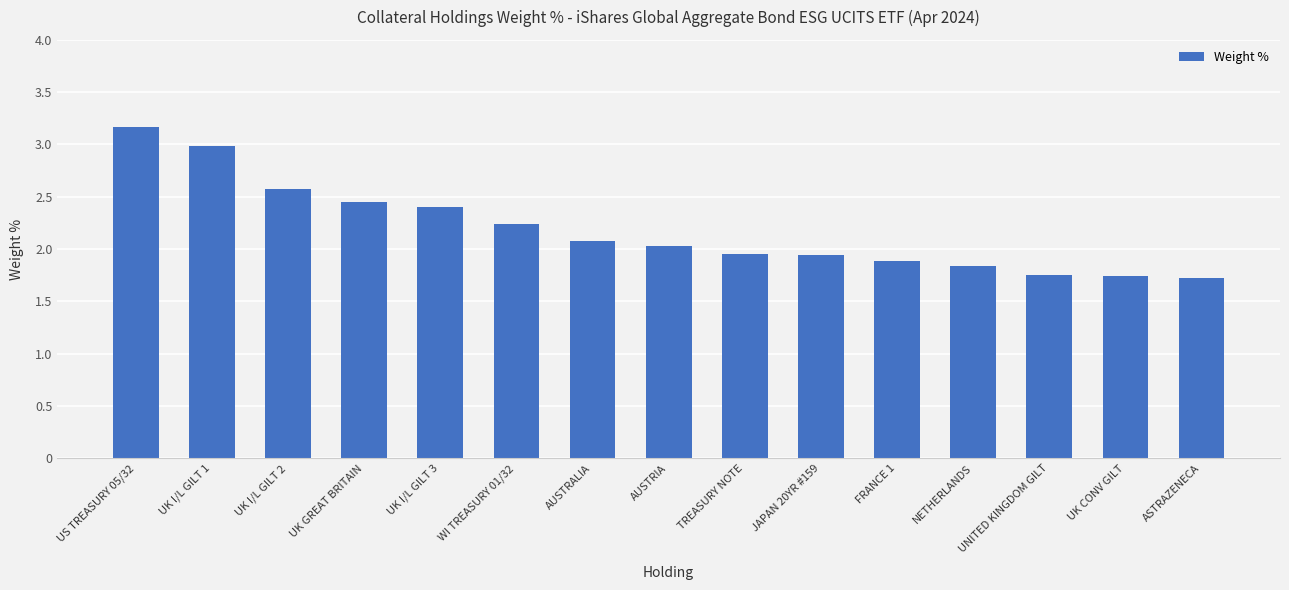

What is the greatest value displayed?

3.2